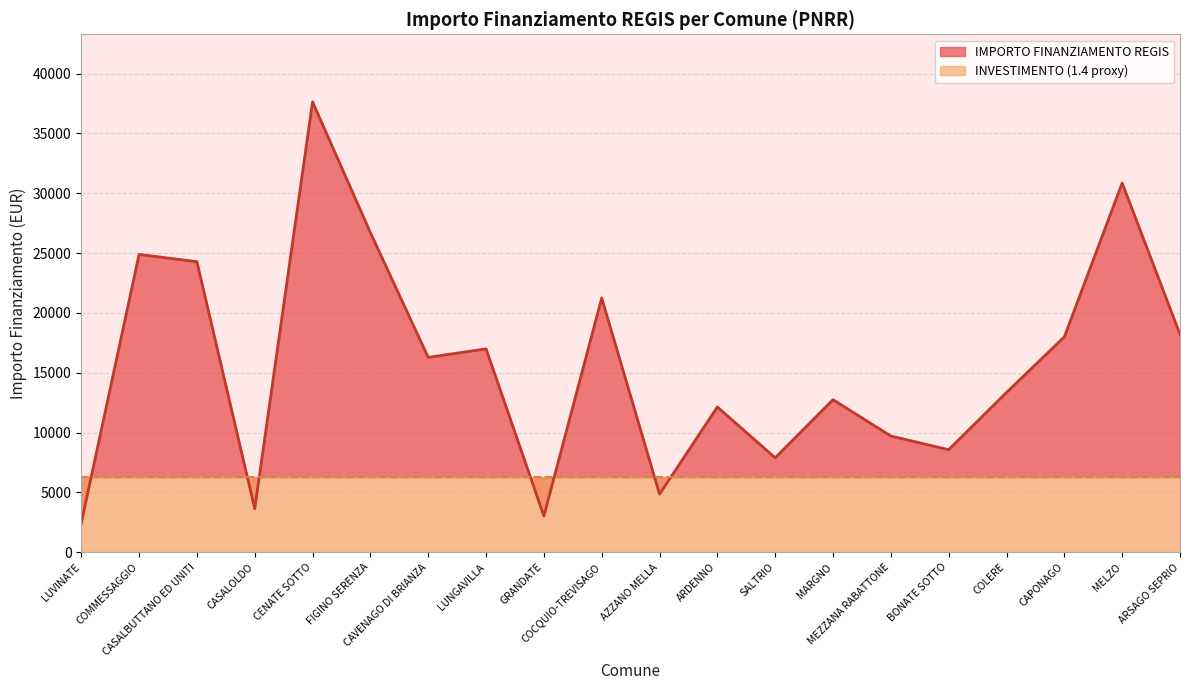

What is the greatest value displayed?

37634